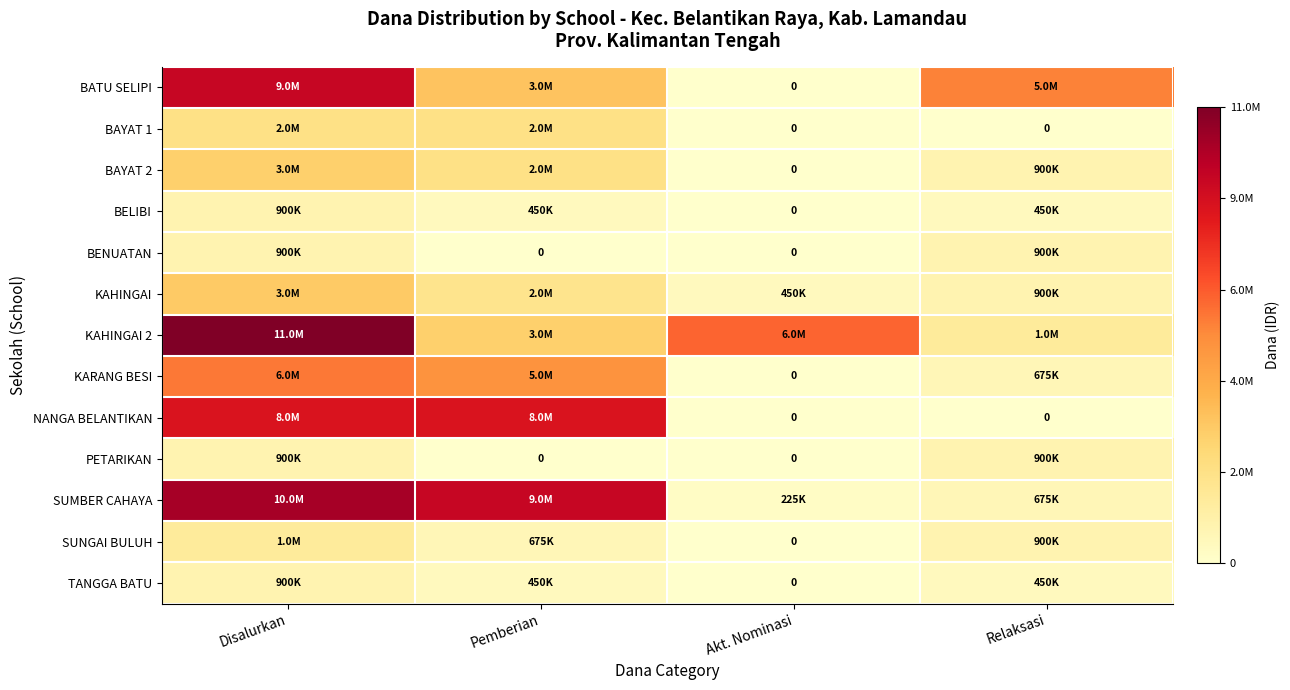

Between Akt. Nominasi and Relaksasi, which is larger?

Relaksasi